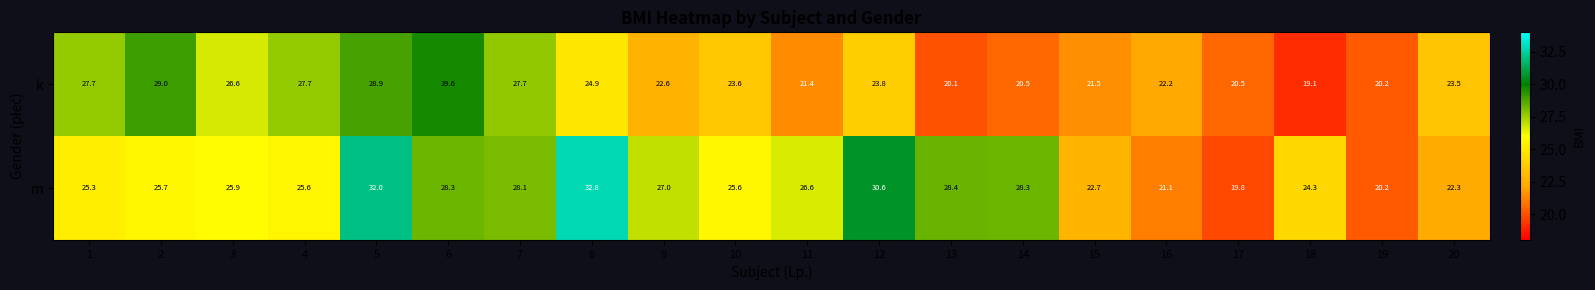

At which category does the chart reach its peak across all series?

8